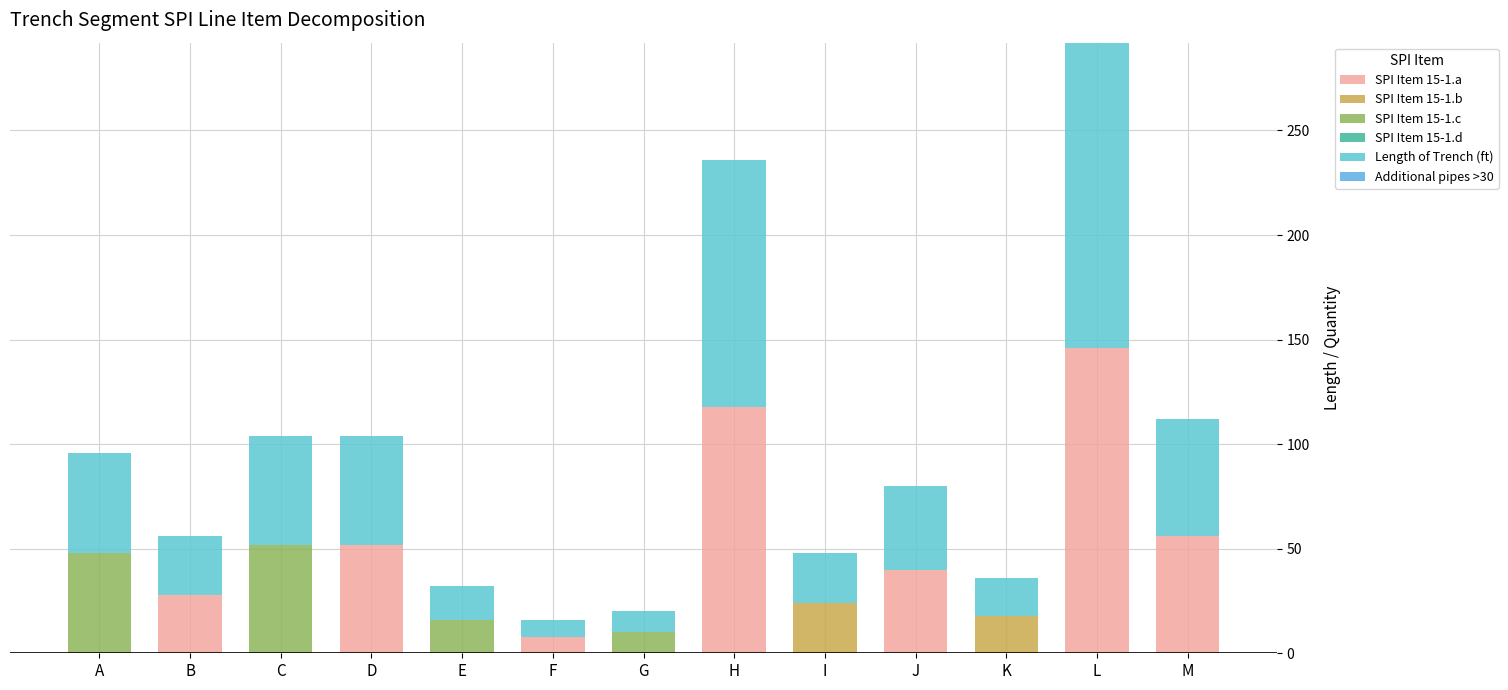

Which series has the largest range (max minus min)?

SPI Item 15-1.a